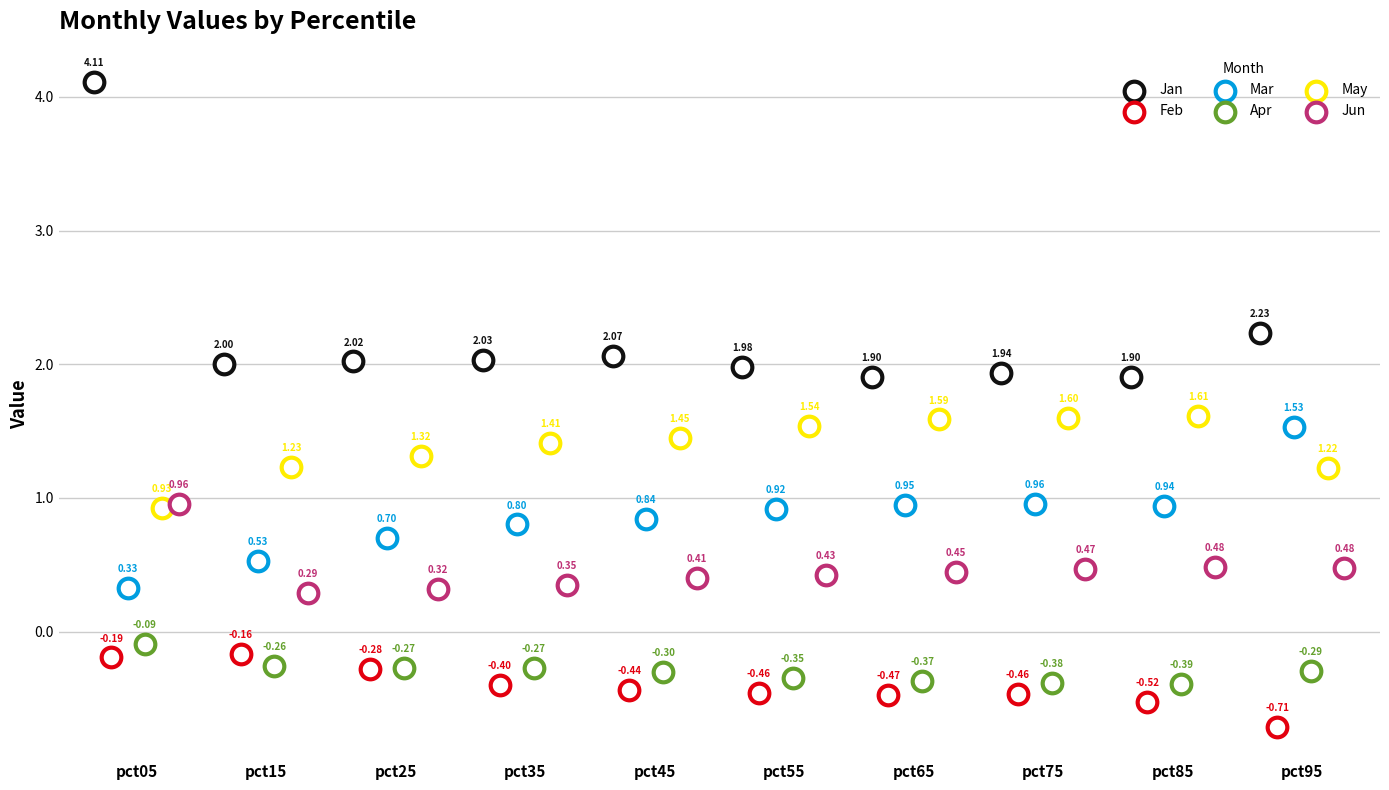

Which series contains the lowest Y value?

Feb